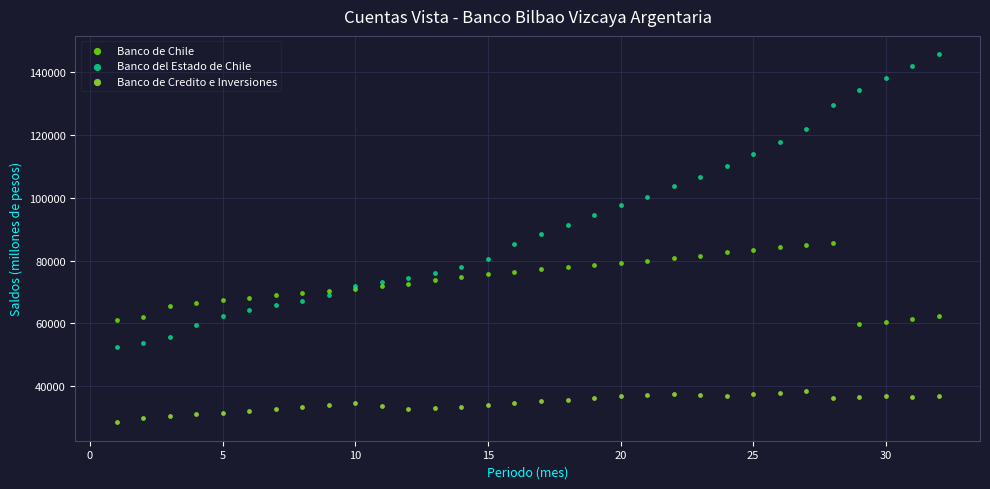

Which series has the largest Y range (max minus min)?

Banco del Estado de Chile